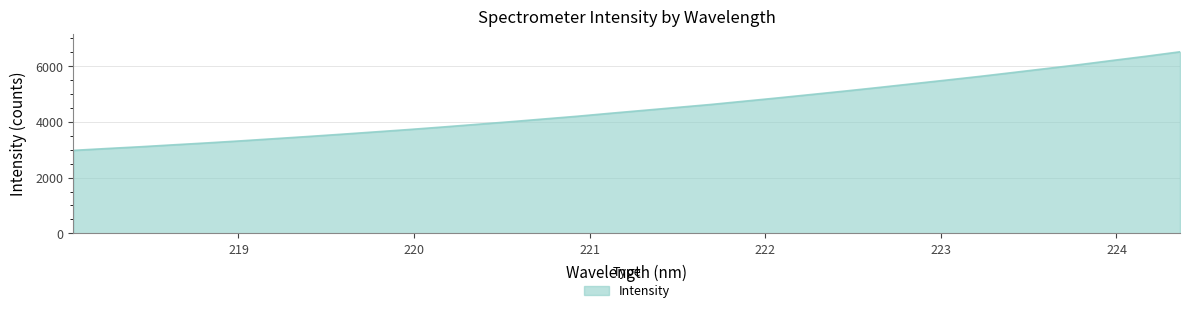

Does the chart have visible grid lines?

Yes